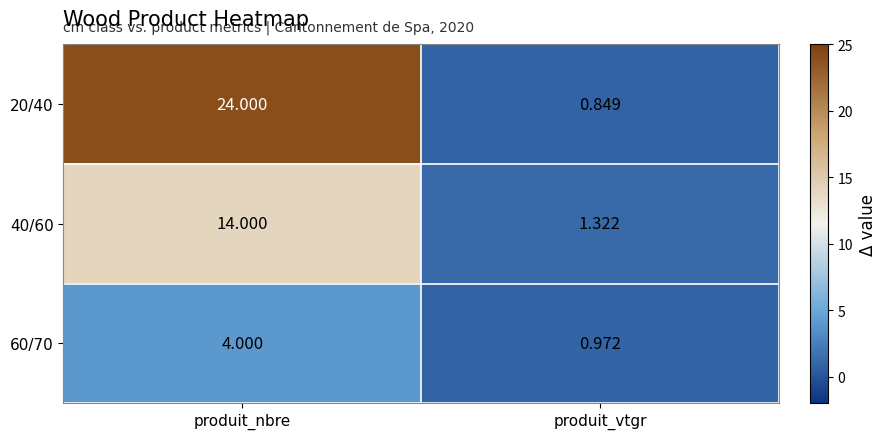

Which series has the widest spread of values?

20/40